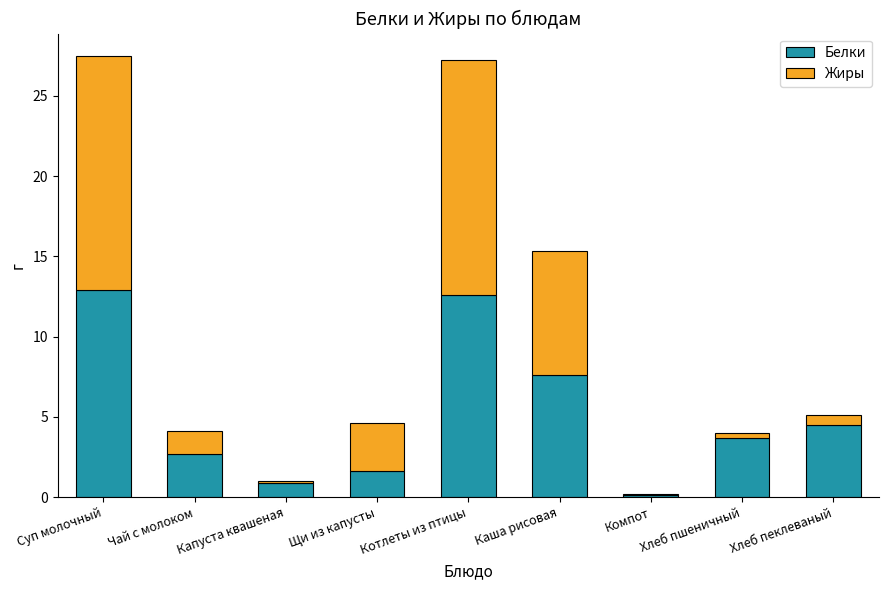

How many data points does each series have?

9